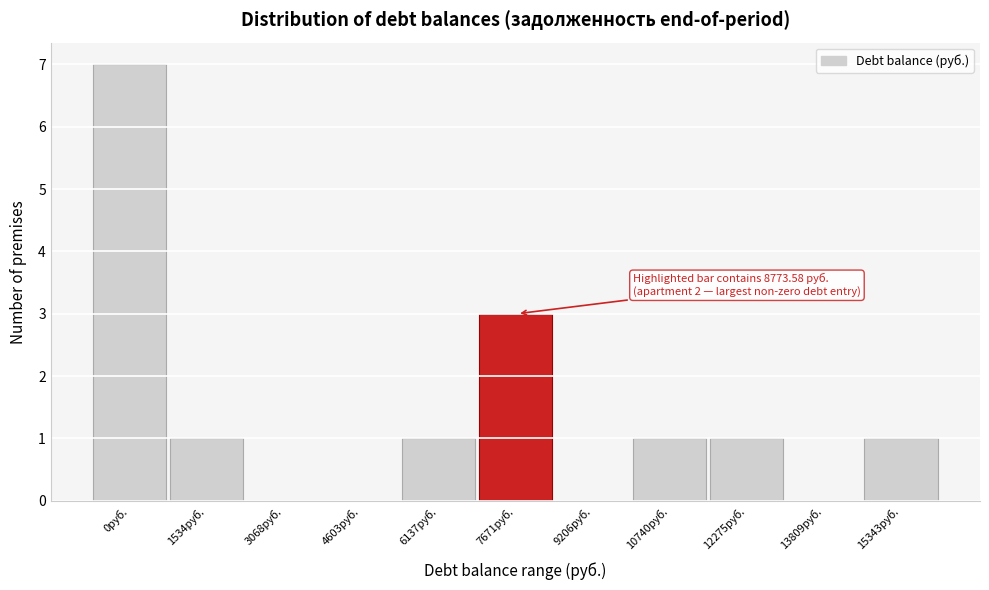

Reading left to right, transcribe all the data shown in this chart.

0руб.=7	1534руб.=1	3068руб.=0	4603руб.=0	6137руб.=1	7671руб.=3	9206руб.=0	10740руб.=1	12275руб.=1	13809руб.=0	15343руб.=1